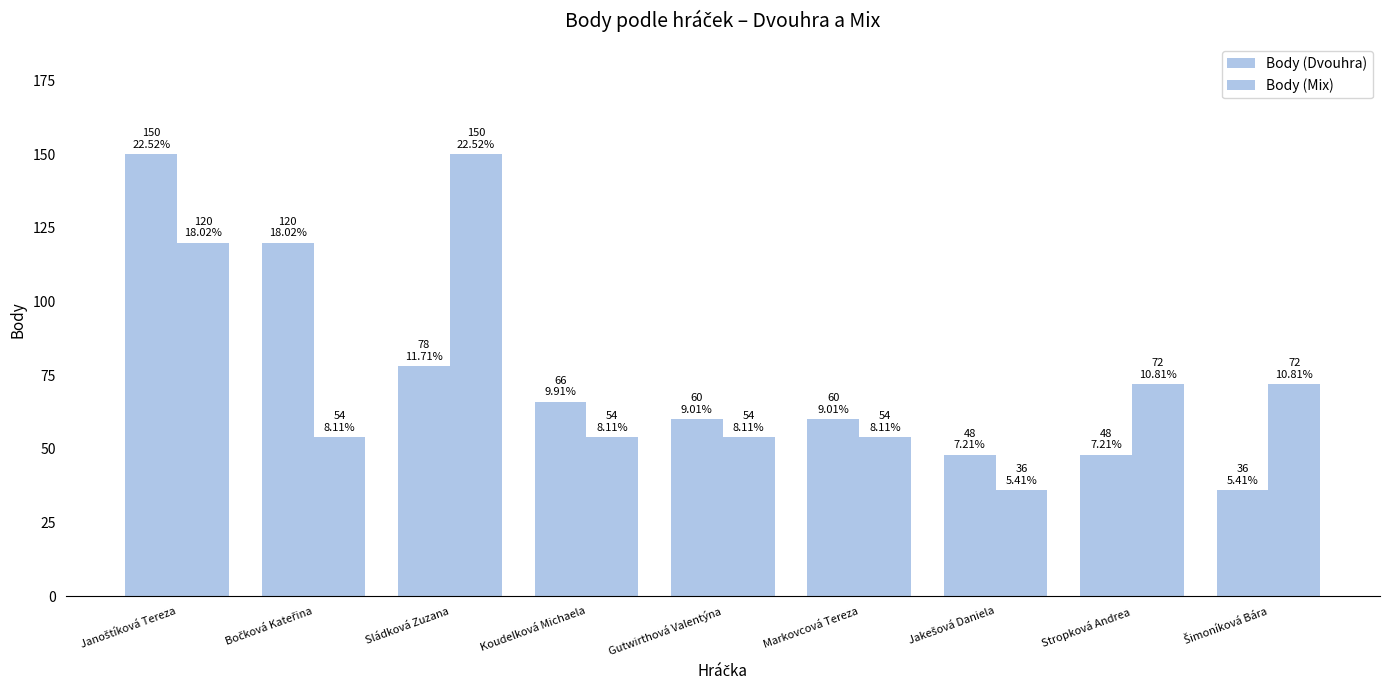

Are the bars grouped side by side (vs. stacked)?

Yes